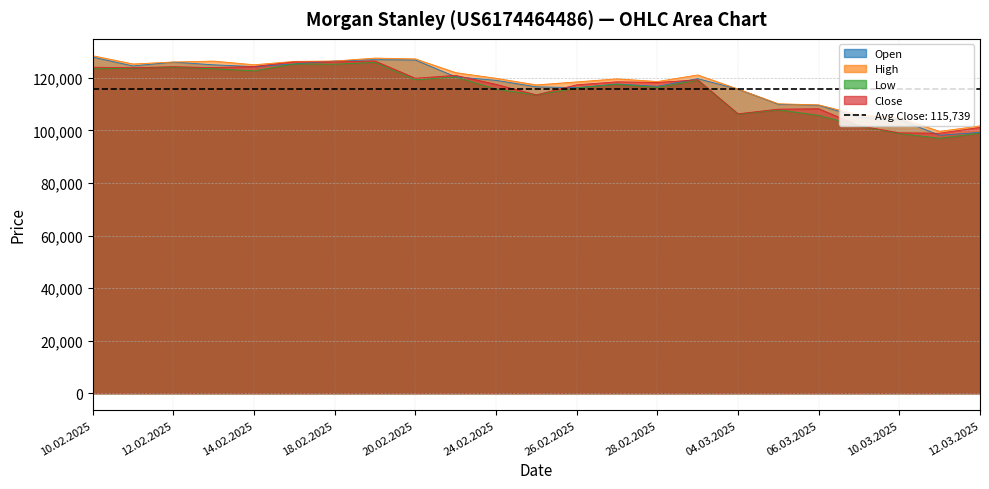

What are all the series names shown in the legend?

Open, High, Low, Close